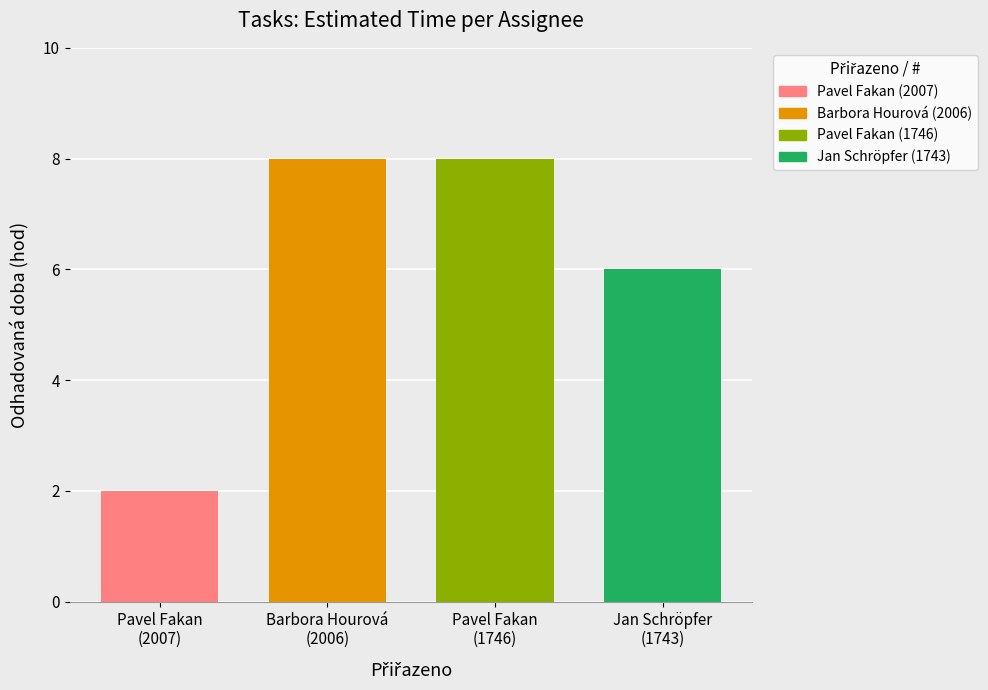

Does the chart contain stacked bars?

No